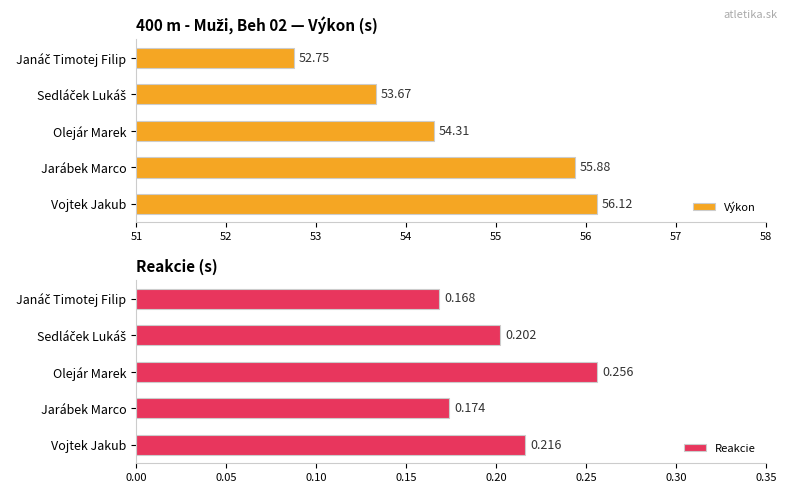

At which label does Výkon reach its peak?

Vojtek Jakub